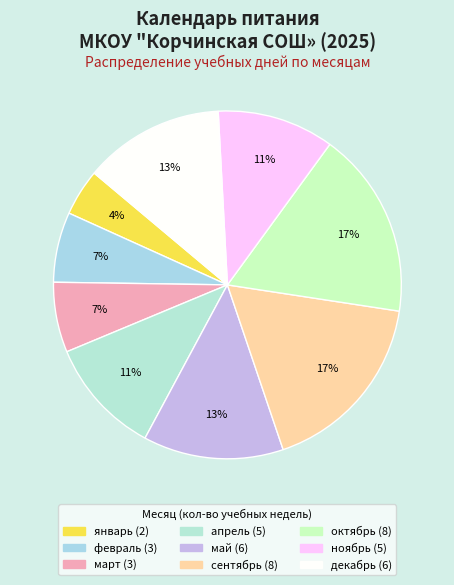

To the nearest percent, what is the difference between the largest and smallest slice percentages?

13%